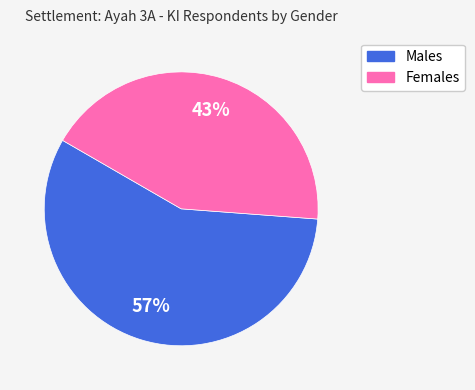

Between Males and Females, which is larger?

Males